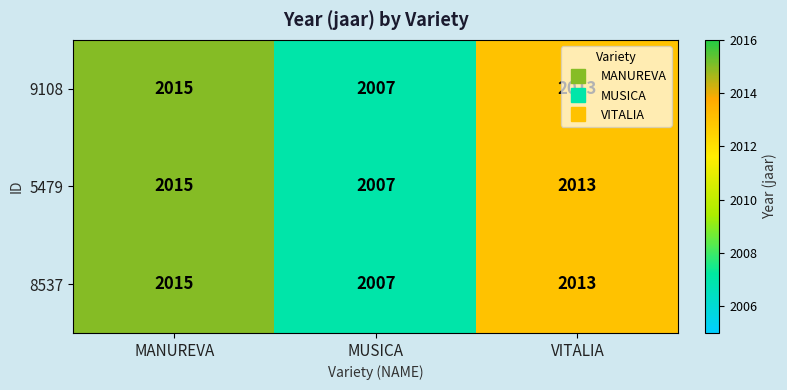

Count the number of categories in the chart.

3